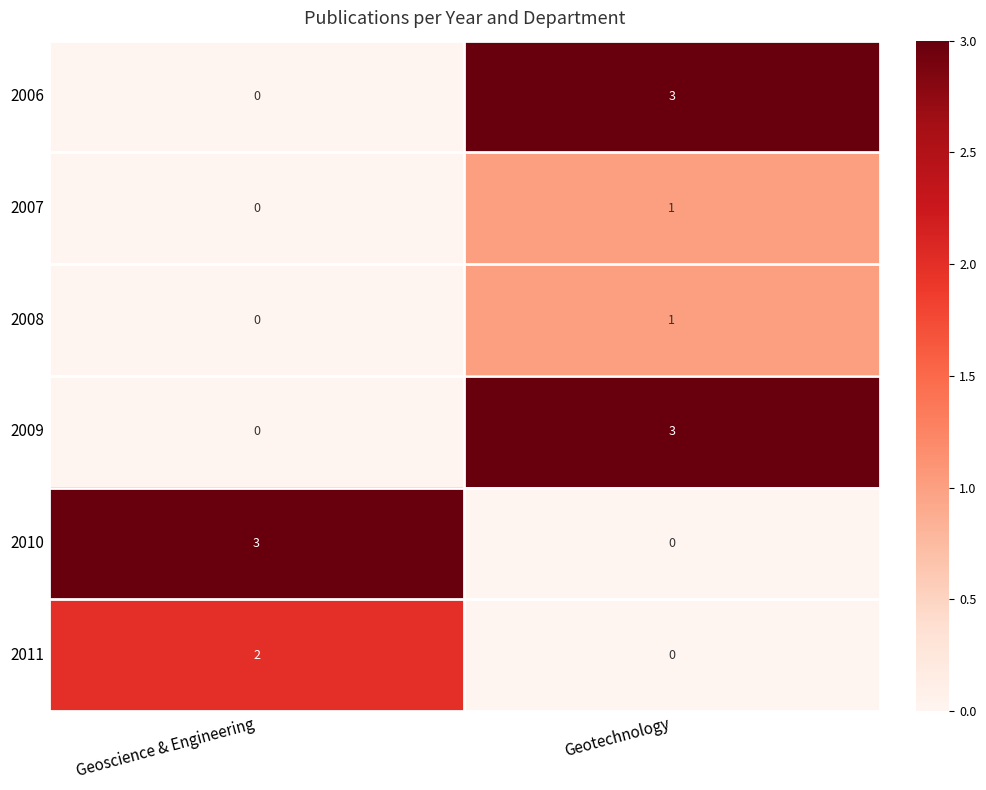

Reading left to right, list all the values displayed in this chart.

2006: 0	3
2007: 0	1
2008: 0	1
2009: 0	3
2010: 3	0
2011: 2	0